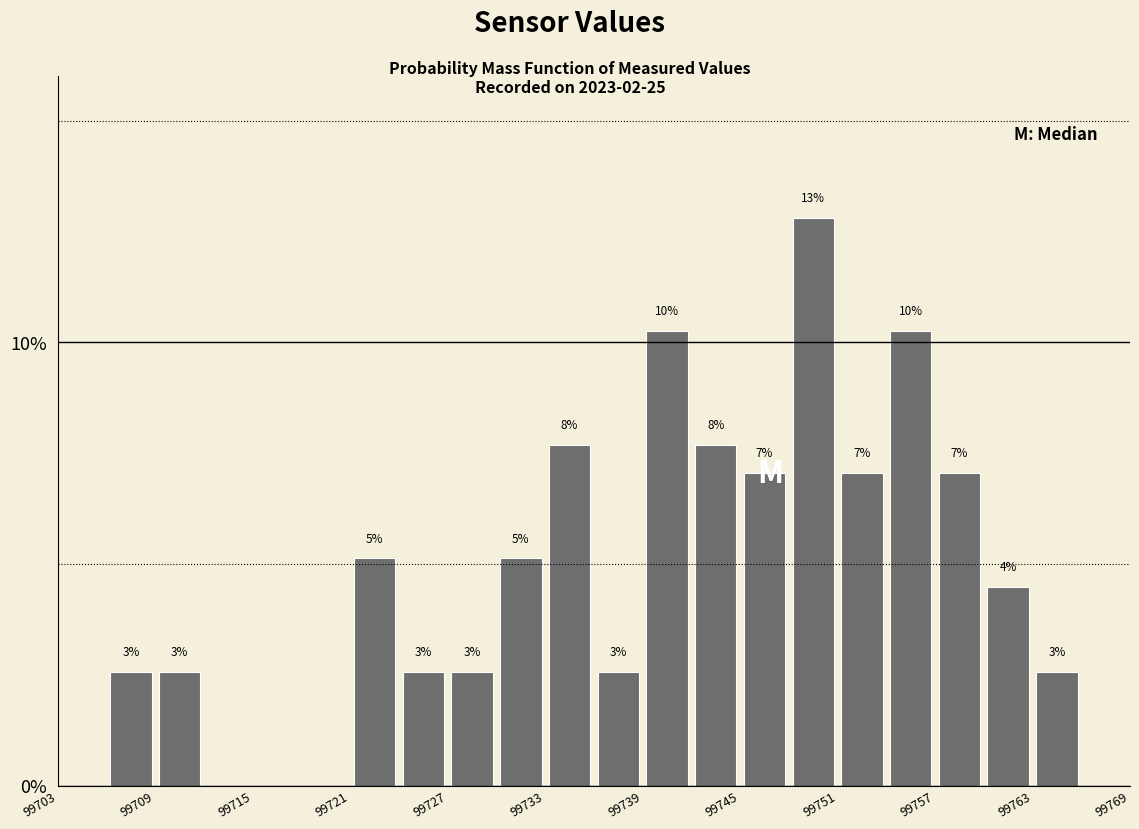

Around what value on the x-axis is the tallest bar? Give the approximate position of its centre, as read against the axis.

99750